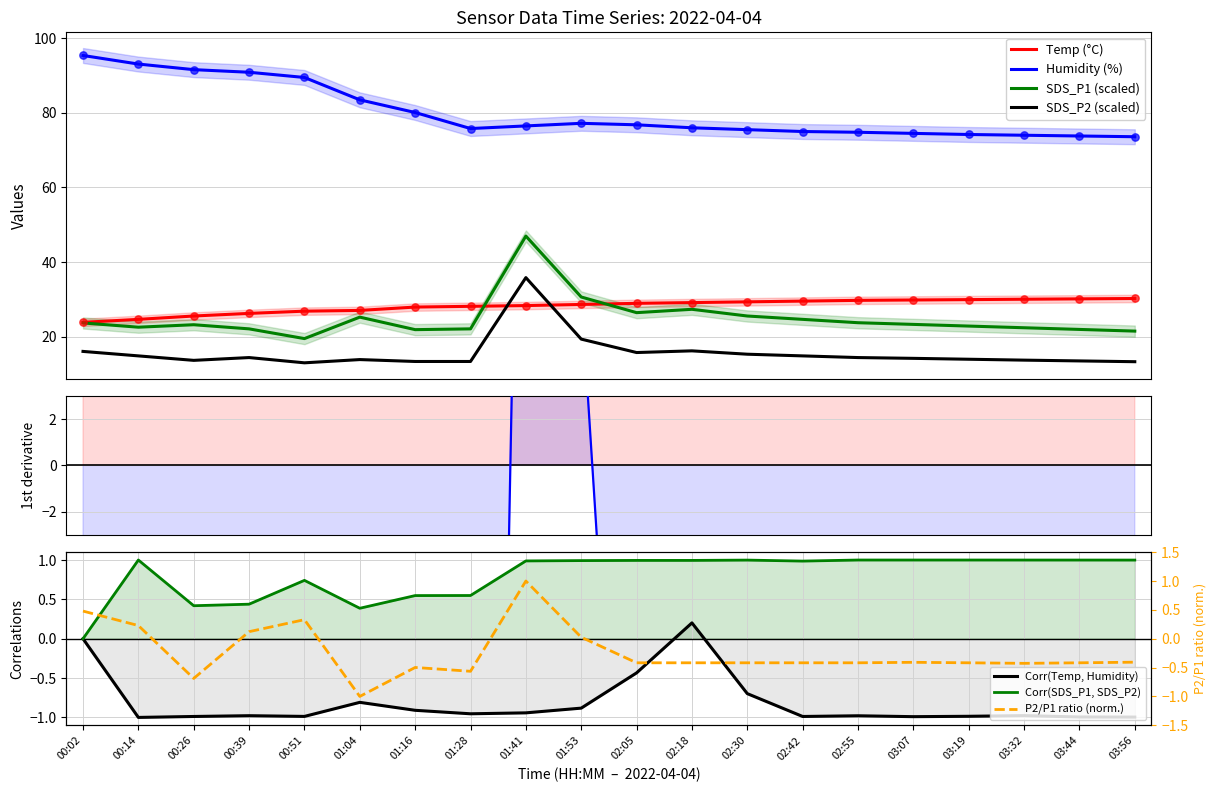

Which series reaches the minimum Y coordinate?

SDS_P2